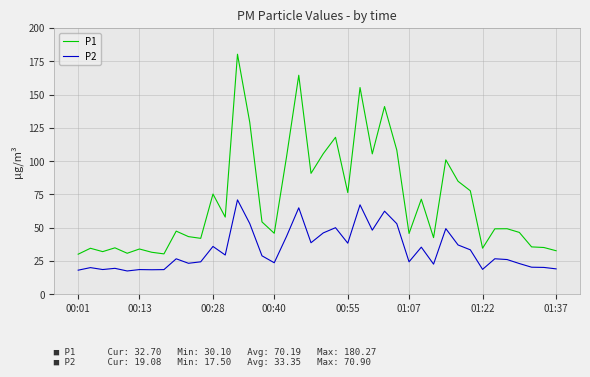

What is the difference between the maximum and minimum values in the P1 series?

150.2